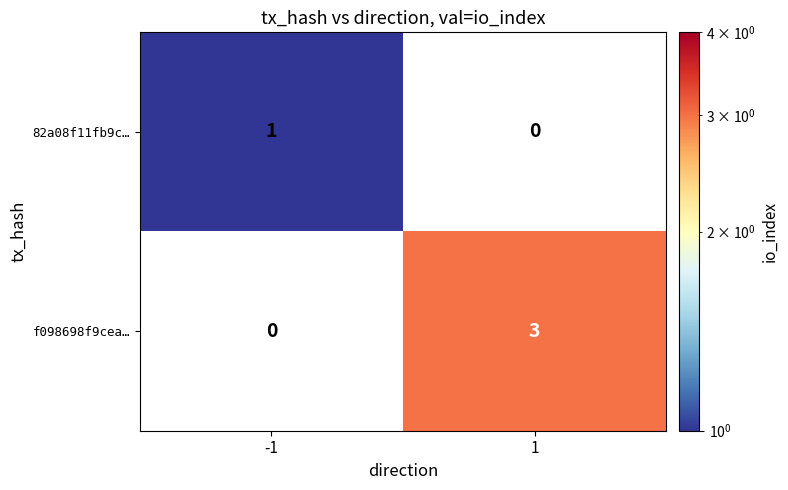

Reading right to left, transcribe all the data shown in this chart.

82a08f11fb9c…: 0	1
f098698f9cea…: 3	0